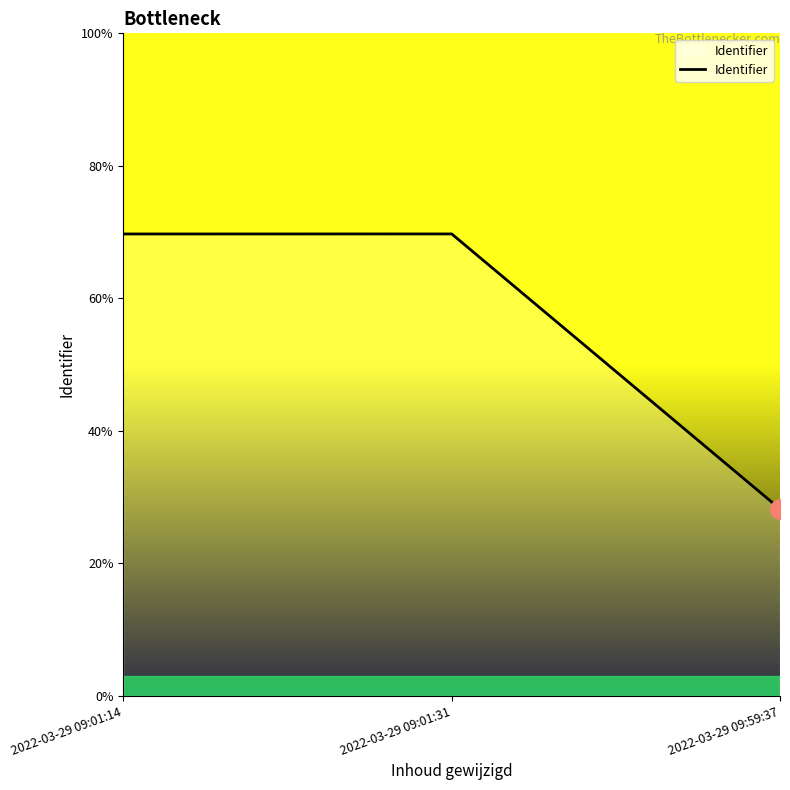

Does the chart have visible grid lines?

No